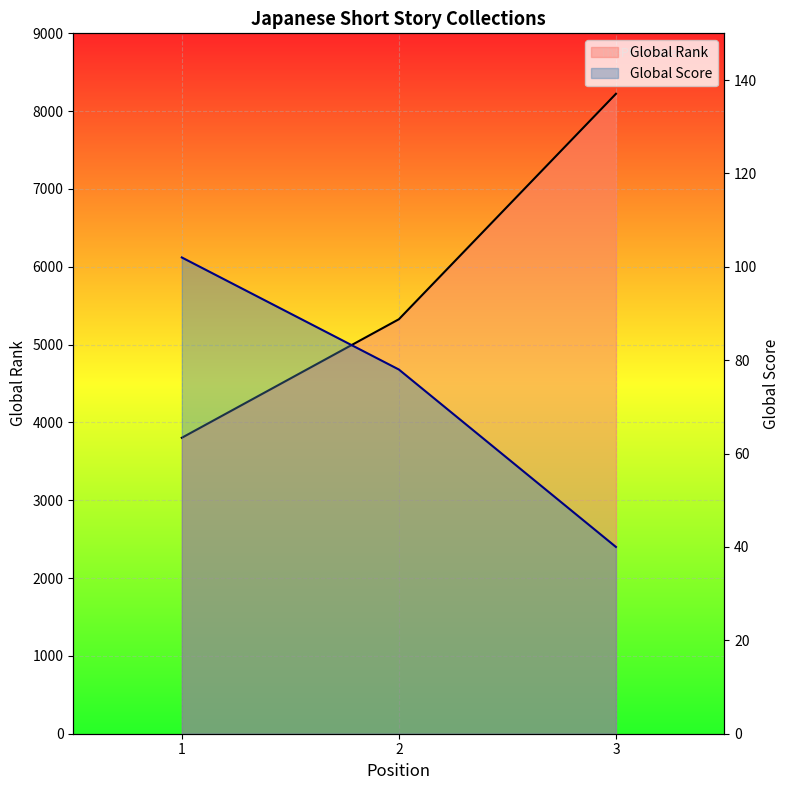

Rank the series by their maximum value, from lowest to highest.

Global Score line, Global Rank line